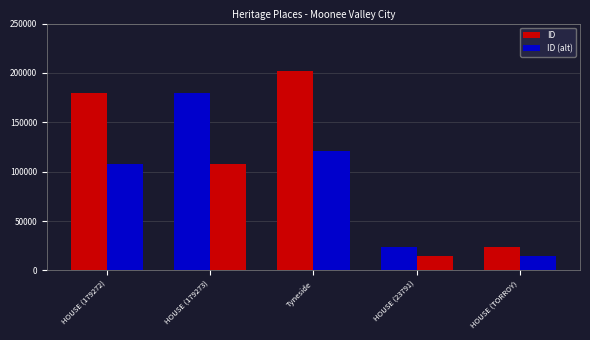

Is the value of ID at HOUSE (179272) greater than the value of ID (alt) at HOUSE (179273)?

Yes